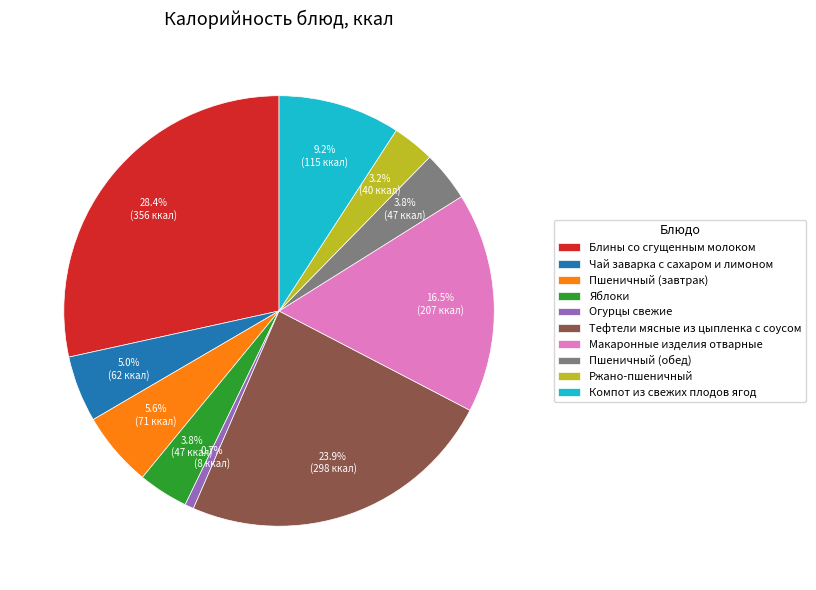

Is there a majority slice in this chart?

No